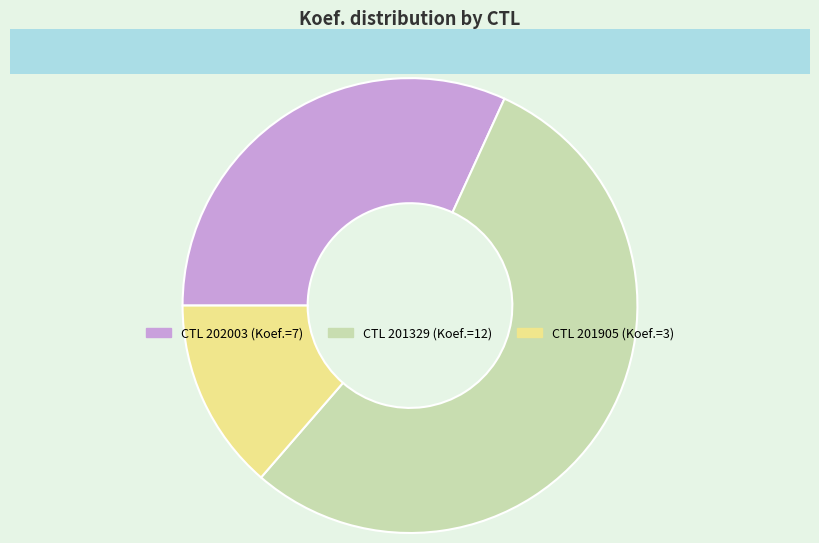

Is there any slice that represents more than half of the pie?

Yes